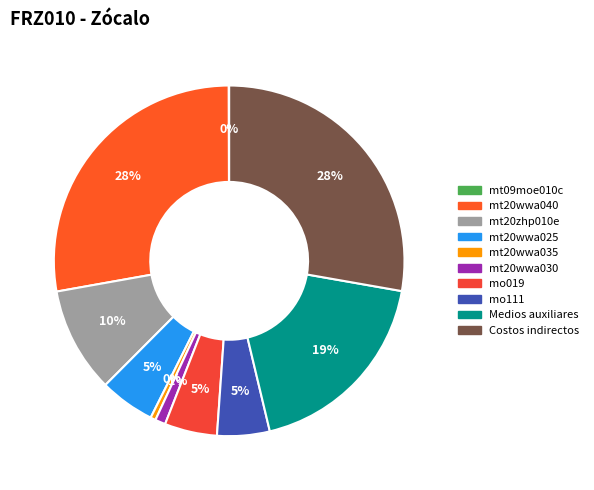

Which slice is the largest?

mt20wwa040